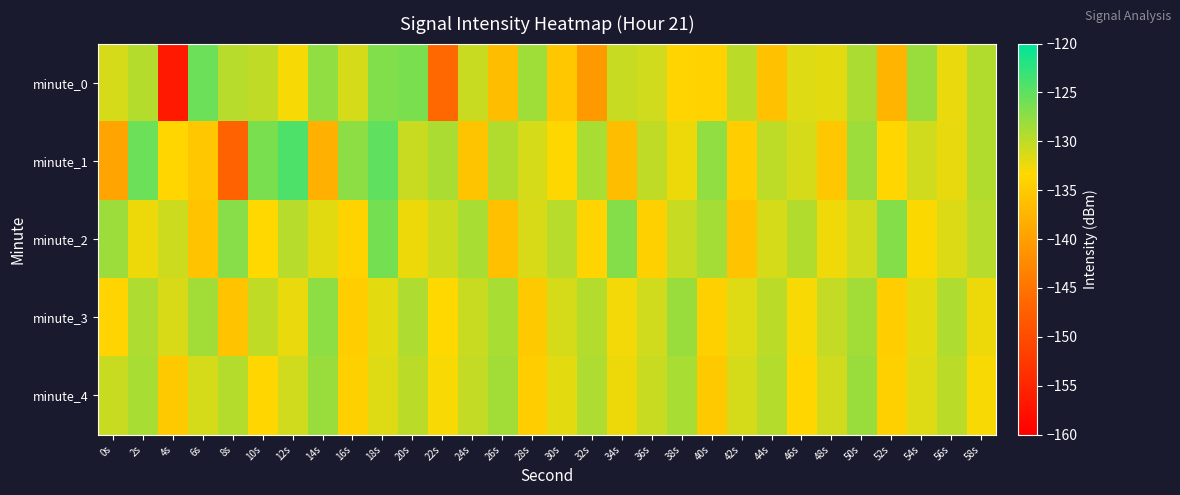

Reading right to left, transcribe all the data shown in this chart.

minute_0: 58s=-129.3	56s=-132.3	54s=-128.0	52s=-137.5	50s=-129.0	48s=-132.0	46s=-131.6	44s=-136.0	42s=-129.8	40s=-134.1	38s=-133.8	36s=-130.8	34s=-130.4	32s=-140.6	30s=-135.4	28s=-128.3	26s=-136.5	24s=-130.6	22s=-146.5	20s=-126.4	18s=-126.9	16s=-131.2	14s=-127.6	12s=-132.8	10s=-130.1	8s=-129.6	6s=-125.6	4s=-156.7	2s=-129.4	0s=-131.1
minute_1: 58s=-129.3	56s=-132.1	54s=-130.9	52s=-133.7	50s=-128.2	48s=-135.4	46s=-131.1	44s=-129.9	42s=-134.6	40s=-127.7	38s=-132.3	36s=-130.1	34s=-136.5	32s=-128.8	30s=-133.5	28s=-131.2	26s=-129.3	24s=-135.7	22s=-128.9	20s=-130.5	18s=-125.1	16s=-127.4	14s=-138.0	12s=-124.1	10s=-126.5	8s=-147.1	6s=-135.4	4s=-133.7	2s=-125.8	0s=-139.4
minute_2: 58s=-129.7	56s=-131.5	54s=-133.2	52s=-127.0	50s=-130.8	48s=-132.6	46s=-129.3	44s=-131.1	42s=-135.9	40s=-128.7	38s=-130.5	36s=-134.2	34s=-127.0	32s=-133.8	30s=-129.6	28s=-131.3	26s=-136.1	24s=-128.9	22s=-130.7	20s=-132.5	18s=-126.2	16s=-134.0	14s=-131.8	12s=-129.6	10s=-133.3	8s=-127.1	6s=-135.9	4s=-130.7	2s=-132.5	0s=-128.2
minute_3: 58s=-132.3	56s=-129.1	54s=-131.9	52s=-134.7	50s=-128.5	48s=-130.2	46s=-133.0	44s=-129.8	42s=-131.6	40s=-134.3	38s=-128.1	36s=-130.9	34s=-132.7	32s=-129.5	30s=-131.2	28s=-135.0	26s=-128.8	24s=-130.6	22s=-133.3	20s=-129.1	18s=-131.9	16s=-134.7	14s=-127.5	12s=-132.2	10s=-130.0	8s=-135.8	6s=-128.6	4s=-131.3	2s=-129.1	0s=-133.9
minute_4: 58s=-133.0	56s=-129.8	54s=-131.6	52s=-134.3	50s=-128.1	48s=-130.9	46s=-133.7	44s=-129.5	42s=-131.2	40s=-135.0	38s=-128.8	36s=-130.6	34s=-132.3	32s=-129.1	30s=-131.9	28s=-134.7	26s=-128.5	24s=-130.2	22s=-133.0	20s=-129.8	18s=-131.6	16s=-134.3	14s=-128.1	12s=-130.9	10s=-133.7	8s=-129.5	6s=-131.2	4s=-135.0	2s=-128.8	0s=-130.6